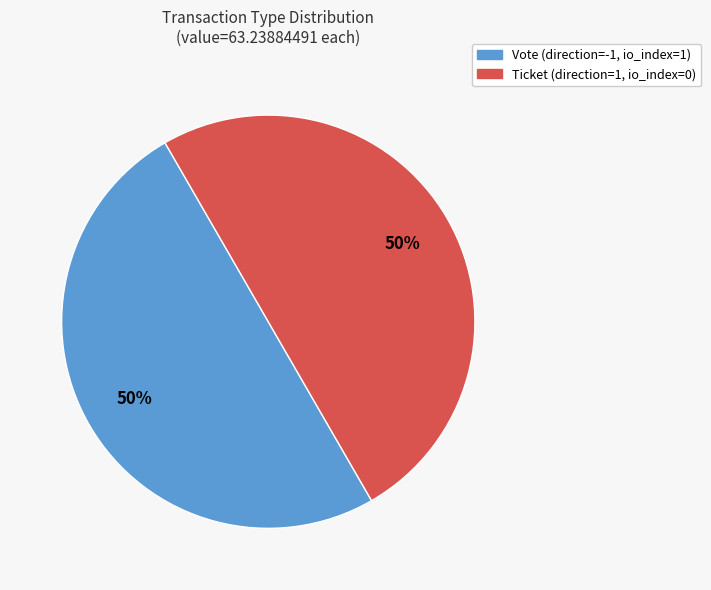

To the nearest percent, what is the difference between the largest and smallest slice percentages?

0%